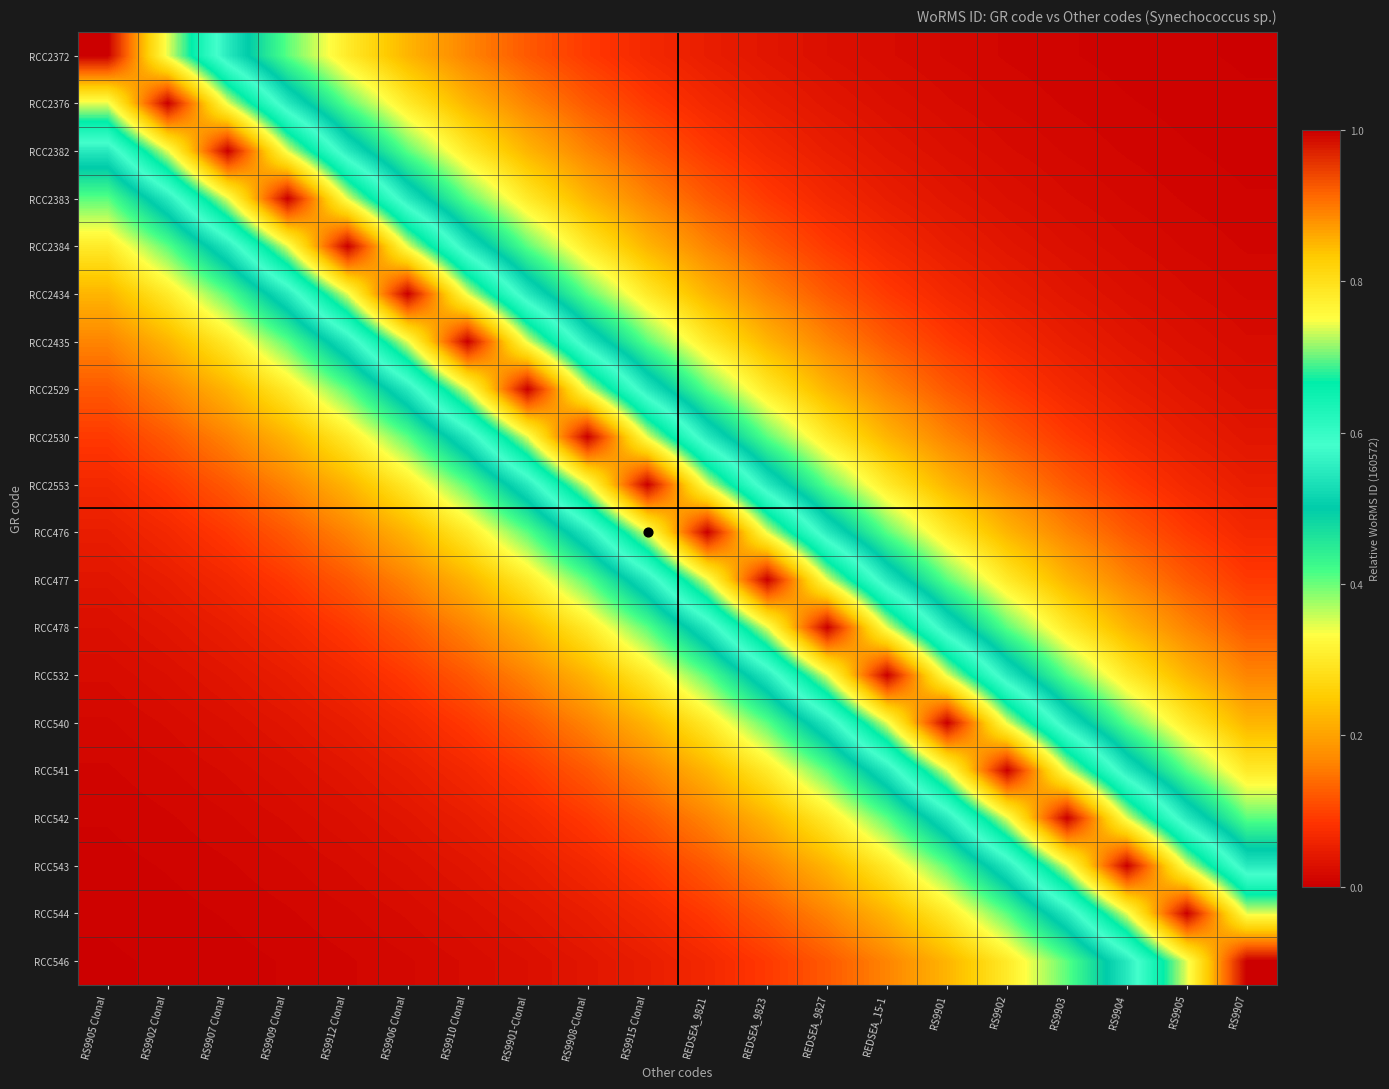

Reading right to left, what are all the values shown in this chart?

RCC2372: RS9907=0.0	RS9905=0.0	RS9904=0.0	RS9903=0.0	RS9902=0.0	RS9901=0.0	REDSEA_15-1=0.0	REDSEA_9827=0.0	REDSEA_9823=0.0	REDSEA_9821=0.0	RS9915 Clonal=0.1	RS9908-Clonal=0.1	RS9901-Clonal=0.1	RS9910 Clonal=0.2	RS9906 Clonal=0.2	RS9912 Clonal=0.3	RS9909 Clonal=0.4	RS9907 Clonal=0.5	RS9902 Clonal=0.7	RS9905 Clonal=1.0
RCC2376: RS9907=0.0	RS9905=0.0	RS9904=0.0	RS9903=0.0	RS9902=0.0	RS9901=0.0	REDSEA_15-1=0.0	REDSEA_9827=0.0	REDSEA_9823=0.0	REDSEA_9821=0.1	RS9915 Clonal=0.1	RS9908-Clonal=0.1	RS9901-Clonal=0.2	RS9910 Clonal=0.2	RS9906 Clonal=0.3	RS9912 Clonal=0.4	RS9909 Clonal=0.5	RS9907 Clonal=0.7	RS9902 Clonal=1.0	RS9905 Clonal=0.7
RCC2382: RS9907=0.0	RS9905=0.0	RS9904=0.0	RS9903=0.0	RS9902=0.0	RS9901=0.0	REDSEA_15-1=0.0	REDSEA_9827=0.0	REDSEA_9823=0.1	REDSEA_9821=0.1	RS9915 Clonal=0.1	RS9908-Clonal=0.2	RS9901-Clonal=0.2	RS9910 Clonal=0.3	RS9906 Clonal=0.4	RS9912 Clonal=0.5	RS9909 Clonal=0.7	RS9907 Clonal=1.0	RS9902 Clonal=0.7	RS9905 Clonal=0.5
RCC2383: RS9907=0.0	RS9905=0.0	RS9904=0.0	RS9903=0.0	RS9902=0.0	RS9901=0.0	REDSEA_15-1=0.0	REDSEA_9827=0.1	REDSEA_9823=0.1	REDSEA_9821=0.1	RS9915 Clonal=0.2	RS9908-Clonal=0.2	RS9901-Clonal=0.3	RS9910 Clonal=0.4	RS9906 Clonal=0.5	RS9912 Clonal=0.7	RS9909 Clonal=1.0	RS9907 Clonal=0.7	RS9902 Clonal=0.5	RS9905 Clonal=0.4
RCC2384: RS9907=0.0	RS9905=0.0	RS9904=0.0	RS9903=0.0	RS9902=0.0	RS9901=0.0	REDSEA_15-1=0.1	REDSEA_9827=0.1	REDSEA_9823=0.1	REDSEA_9821=0.2	RS9915 Clonal=0.2	RS9908-Clonal=0.3	RS9901-Clonal=0.4	RS9910 Clonal=0.5	RS9906 Clonal=0.7	RS9912 Clonal=1.0	RS9909 Clonal=0.7	RS9907 Clonal=0.5	RS9902 Clonal=0.4	RS9905 Clonal=0.3
RCC2434: RS9907=0.0	RS9905=0.0	RS9904=0.0	RS9903=0.0	RS9902=0.0	RS9901=0.1	REDSEA_15-1=0.1	REDSEA_9827=0.1	REDSEA_9823=0.2	REDSEA_9821=0.2	RS9915 Clonal=0.3	RS9908-Clonal=0.4	RS9901-Clonal=0.5	RS9910 Clonal=0.7	RS9906 Clonal=1.0	RS9912 Clonal=0.7	RS9909 Clonal=0.5	RS9907 Clonal=0.4	RS9902 Clonal=0.3	RS9905 Clonal=0.2
RCC2435: RS9907=0.0	RS9905=0.0	RS9904=0.0	RS9903=0.0	RS9902=0.1	RS9901=0.1	REDSEA_15-1=0.1	REDSEA_9827=0.2	REDSEA_9823=0.2	REDSEA_9821=0.3	RS9915 Clonal=0.4	RS9908-Clonal=0.5	RS9901-Clonal=0.7	RS9910 Clonal=1.0	RS9906 Clonal=0.7	RS9912 Clonal=0.5	RS9909 Clonal=0.4	RS9907 Clonal=0.3	RS9902 Clonal=0.2	RS9905 Clonal=0.2
RCC2529: RS9907=0.0	RS9905=0.0	RS9904=0.0	RS9903=0.1	RS9902=0.1	RS9901=0.1	REDSEA_15-1=0.2	REDSEA_9827=0.2	REDSEA_9823=0.3	REDSEA_9821=0.4	RS9915 Clonal=0.5	RS9908-Clonal=0.7	RS9901-Clonal=1.0	RS9910 Clonal=0.7	RS9906 Clonal=0.5	RS9912 Clonal=0.4	RS9909 Clonal=0.3	RS9907 Clonal=0.2	RS9902 Clonal=0.2	RS9905 Clonal=0.1
RCC2530: RS9907=0.0	RS9905=0.0	RS9904=0.1	RS9903=0.1	RS9902=0.1	RS9901=0.2	REDSEA_15-1=0.2	REDSEA_9827=0.3	REDSEA_9823=0.4	REDSEA_9821=0.5	RS9915 Clonal=0.7	RS9908-Clonal=1.0	RS9901-Clonal=0.7	RS9910 Clonal=0.5	RS9906 Clonal=0.4	RS9912 Clonal=0.3	RS9909 Clonal=0.2	RS9907 Clonal=0.2	RS9902 Clonal=0.1	RS9905 Clonal=0.1
RCC2553: RS9907=0.0	RS9905=0.1	RS9904=0.1	RS9903=0.1	RS9902=0.2	RS9901=0.2	REDSEA_15-1=0.3	REDSEA_9827=0.4	REDSEA_9823=0.5	REDSEA_9821=0.7	RS9915 Clonal=1.0	RS9908-Clonal=0.7	RS9901-Clonal=0.5	RS9910 Clonal=0.4	RS9906 Clonal=0.3	RS9912 Clonal=0.2	RS9909 Clonal=0.2	RS9907 Clonal=0.1	RS9902 Clonal=0.1	RS9905 Clonal=0.1
RCC476: RS9907=0.1	RS9905=0.1	RS9904=0.1	RS9903=0.2	RS9902=0.2	RS9901=0.3	REDSEA_15-1=0.4	REDSEA_9827=0.5	REDSEA_9823=0.7	REDSEA_9821=1.0	RS9915 Clonal=0.7	RS9908-Clonal=0.5	RS9901-Clonal=0.4	RS9910 Clonal=0.3	RS9906 Clonal=0.2	RS9912 Clonal=0.2	RS9909 Clonal=0.1	RS9907 Clonal=0.1	RS9902 Clonal=0.1	RS9905 Clonal=0.0
RCC477: RS9907=0.1	RS9905=0.1	RS9904=0.2	RS9903=0.2	RS9902=0.3	RS9901=0.4	REDSEA_15-1=0.5	REDSEA_9827=0.7	REDSEA_9823=1.0	REDSEA_9821=0.7	RS9915 Clonal=0.5	RS9908-Clonal=0.4	RS9901-Clonal=0.3	RS9910 Clonal=0.2	RS9906 Clonal=0.2	RS9912 Clonal=0.1	RS9909 Clonal=0.1	RS9907 Clonal=0.1	RS9902 Clonal=0.0	RS9905 Clonal=0.0
RCC478: RS9907=0.1	RS9905=0.2	RS9904=0.2	RS9903=0.3	RS9902=0.4	RS9901=0.5	REDSEA_15-1=0.7	REDSEA_9827=1.0	REDSEA_9823=0.7	REDSEA_9821=0.5	RS9915 Clonal=0.4	RS9908-Clonal=0.3	RS9901-Clonal=0.2	RS9910 Clonal=0.2	RS9906 Clonal=0.1	RS9912 Clonal=0.1	RS9909 Clonal=0.1	RS9907 Clonal=0.0	RS9902 Clonal=0.0	RS9905 Clonal=0.0
RCC532: RS9907=0.2	RS9905=0.2	RS9904=0.3	RS9903=0.4	RS9902=0.5	RS9901=0.7	REDSEA_15-1=1.0	REDSEA_9827=0.7	REDSEA_9823=0.5	REDSEA_9821=0.4	RS9915 Clonal=0.3	RS9908-Clonal=0.2	RS9901-Clonal=0.2	RS9910 Clonal=0.1	RS9906 Clonal=0.1	RS9912 Clonal=0.1	RS9909 Clonal=0.0	RS9907 Clonal=0.0	RS9902 Clonal=0.0	RS9905 Clonal=0.0
RCC540: RS9907=0.2	RS9905=0.3	RS9904=0.4	RS9903=0.5	RS9902=0.7	RS9901=1.0	REDSEA_15-1=0.7	REDSEA_9827=0.5	REDSEA_9823=0.4	REDSEA_9821=0.3	RS9915 Clonal=0.2	RS9908-Clonal=0.2	RS9901-Clonal=0.1	RS9910 Clonal=0.1	RS9906 Clonal=0.1	RS9912 Clonal=0.0	RS9909 Clonal=0.0	RS9907 Clonal=0.0	RS9902 Clonal=0.0	RS9905 Clonal=0.0
RCC541: RS9907=0.3	RS9905=0.4	RS9904=0.5	RS9903=0.7	RS9902=1.0	RS9901=0.7	REDSEA_15-1=0.5	REDSEA_9827=0.4	REDSEA_9823=0.3	REDSEA_9821=0.2	RS9915 Clonal=0.2	RS9908-Clonal=0.1	RS9901-Clonal=0.1	RS9910 Clonal=0.1	RS9906 Clonal=0.0	RS9912 Clonal=0.0	RS9909 Clonal=0.0	RS9907 Clonal=0.0	RS9902 Clonal=0.0	RS9905 Clonal=0.0
RCC542: RS9907=0.4	RS9905=0.5	RS9904=0.7	RS9903=1.0	RS9902=0.7	RS9901=0.5	REDSEA_15-1=0.4	REDSEA_9827=0.3	REDSEA_9823=0.2	REDSEA_9821=0.2	RS9915 Clonal=0.1	RS9908-Clonal=0.1	RS9901-Clonal=0.1	RS9910 Clonal=0.0	RS9906 Clonal=0.0	RS9912 Clonal=0.0	RS9909 Clonal=0.0	RS9907 Clonal=0.0	RS9902 Clonal=0.0	RS9905 Clonal=0.0
RCC543: RS9907=0.5	RS9905=0.7	RS9904=1.0	RS9903=0.7	RS9902=0.5	RS9901=0.4	REDSEA_15-1=0.3	REDSEA_9827=0.2	REDSEA_9823=0.2	REDSEA_9821=0.1	RS9915 Clonal=0.1	RS9908-Clonal=0.1	RS9901-Clonal=0.0	RS9910 Clonal=0.0	RS9906 Clonal=0.0	RS9912 Clonal=0.0	RS9909 Clonal=0.0	RS9907 Clonal=0.0	RS9902 Clonal=0.0	RS9905 Clonal=0.0
RCC544: RS9907=0.7	RS9905=1.0	RS9904=0.7	RS9903=0.5	RS9902=0.4	RS9901=0.3	REDSEA_15-1=0.2	REDSEA_9827=0.2	REDSEA_9823=0.1	REDSEA_9821=0.1	RS9915 Clonal=0.1	RS9908-Clonal=0.0	RS9901-Clonal=0.0	RS9910 Clonal=0.0	RS9906 Clonal=0.0	RS9912 Clonal=0.0	RS9909 Clonal=0.0	RS9907 Clonal=0.0	RS9902 Clonal=0.0	RS9905 Clonal=0.0
RCC546: RS9907=1.0	RS9905=0.7	RS9904=0.5	RS9903=0.4	RS9902=0.3	RS9901=0.2	REDSEA_15-1=0.2	REDSEA_9827=0.1	REDSEA_9823=0.1	REDSEA_9821=0.1	RS9915 Clonal=0.0	RS9908-Clonal=0.0	RS9901-Clonal=0.0	RS9910 Clonal=0.0	RS9906 Clonal=0.0	RS9912 Clonal=0.0	RS9909 Clonal=0.0	RS9907 Clonal=0.0	RS9902 Clonal=0.0	RS9905 Clonal=0.0